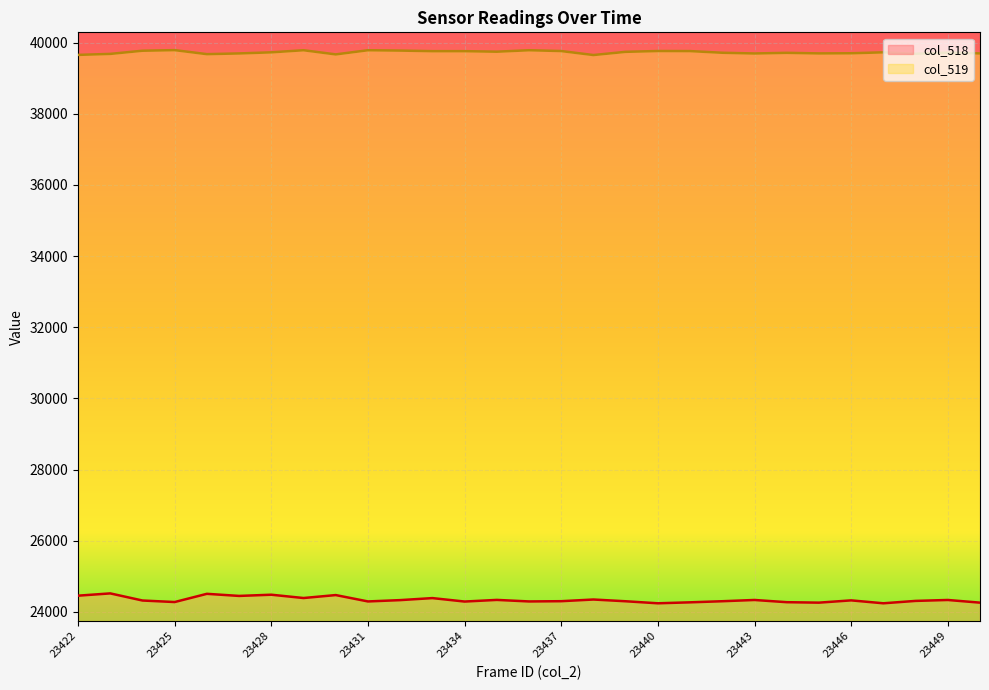

Reading left to right, transcribe all the data shown in this chart.

col_518: 23422=24457	23423=24521	23424=24321	23425=24278	23426=24509	23427=24450	23428=24484	23429=24391	23430=24474	23431=24295	23432=24332	23433=24389	23434=24292	23435=24338	23436=24295	23437=24302	23438=24349	23439=24300	23440=24243	23441=24270	23442=24301	23443=24336	23444=24274	23445=24261	23446=24325	23447=24243	23448=24310	23449=24336	23450=24261
col_519: 23422=39656	23423=39684	23424=39773	23425=39790	23426=39677	23427=39697	23428=39728	23429=39787	23430=39670	23431=39787	23432=39777	23433=39761	23434=39761	23435=39746	23436=39787	23437=39764	23438=39652	23439=39742	23440=39765	23441=39763	23442=39716	23443=39696	23444=39714	23445=39698	23446=39702	23447=39728	23448=39688	23449=39719	23450=39698